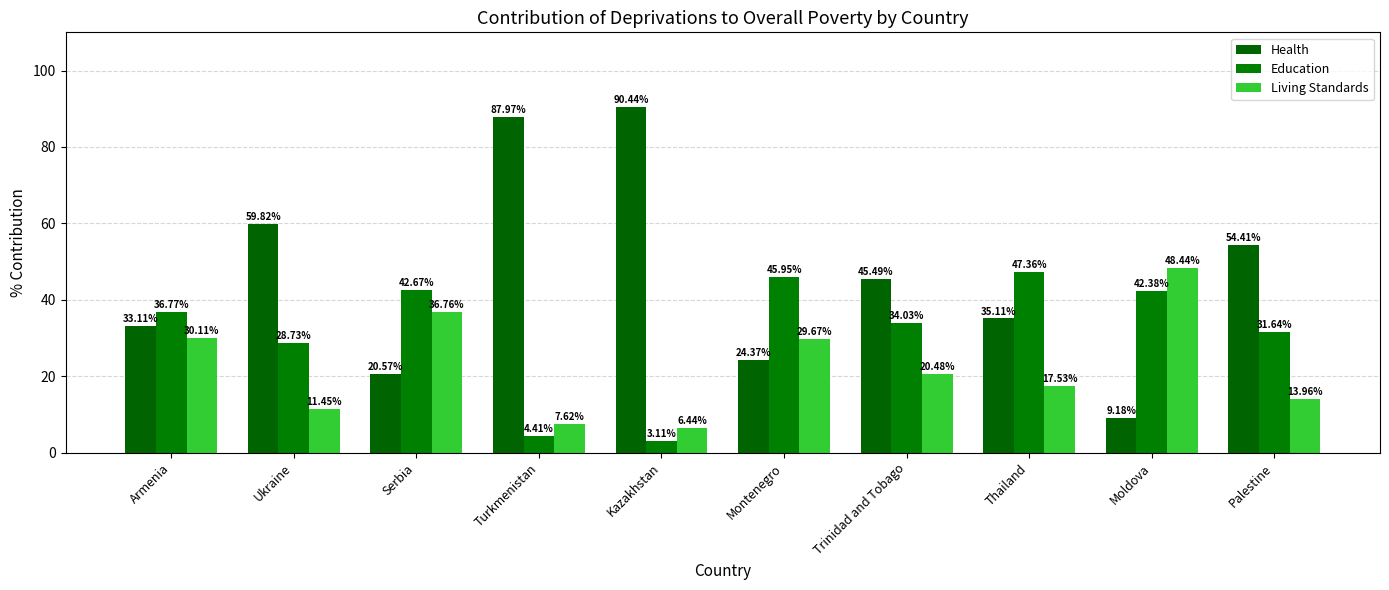

Between Serbia and Thailand, which series saw the biggest shift?

Living Standards